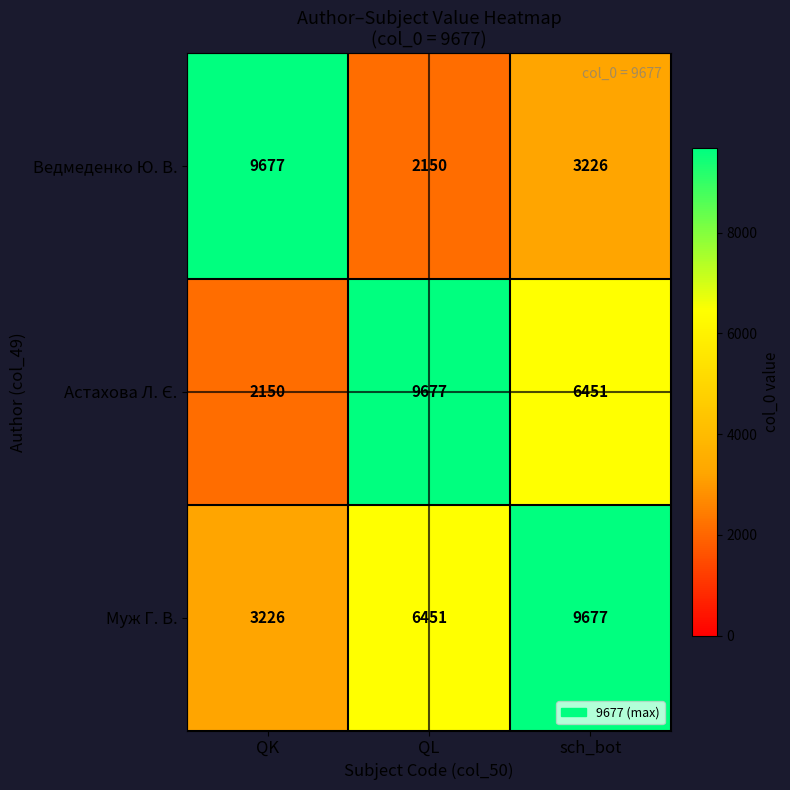

What is the total value across all series at QK?

15053